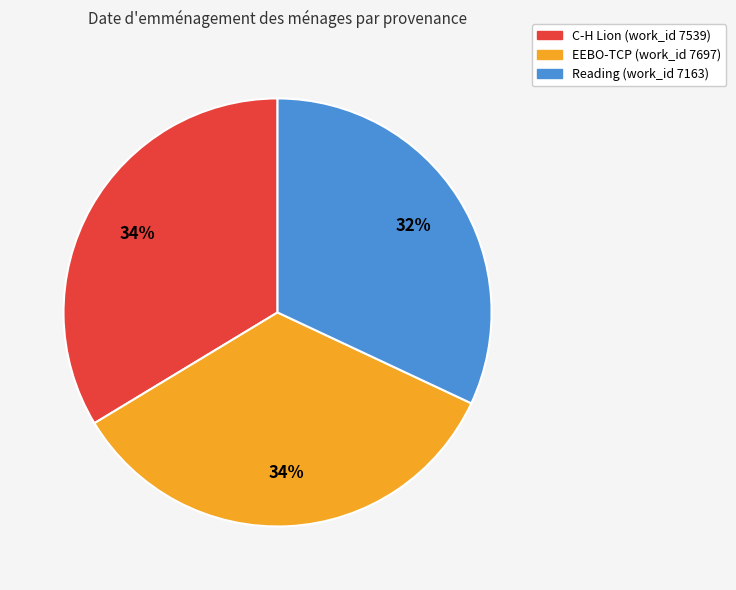

How many segments does this pie chart have?

3